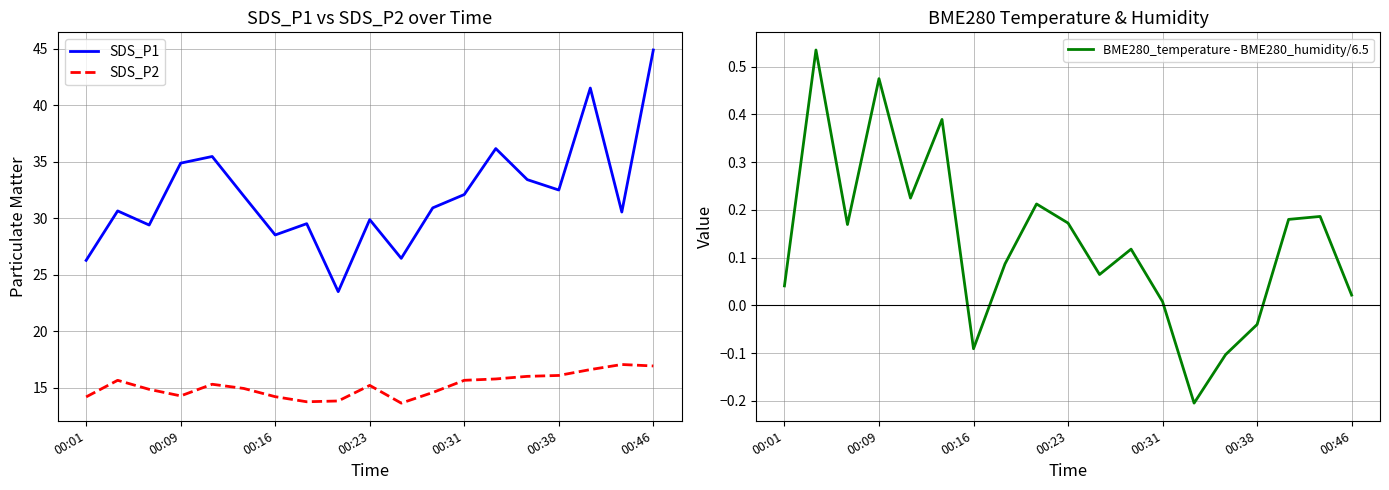

True or false: SDS_P2 and SDS_P1 cross at least once.

False